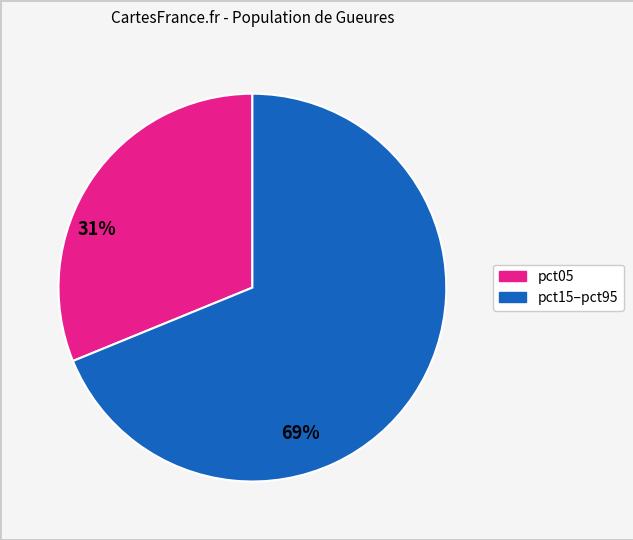

Count the number of slices in the pie.

2